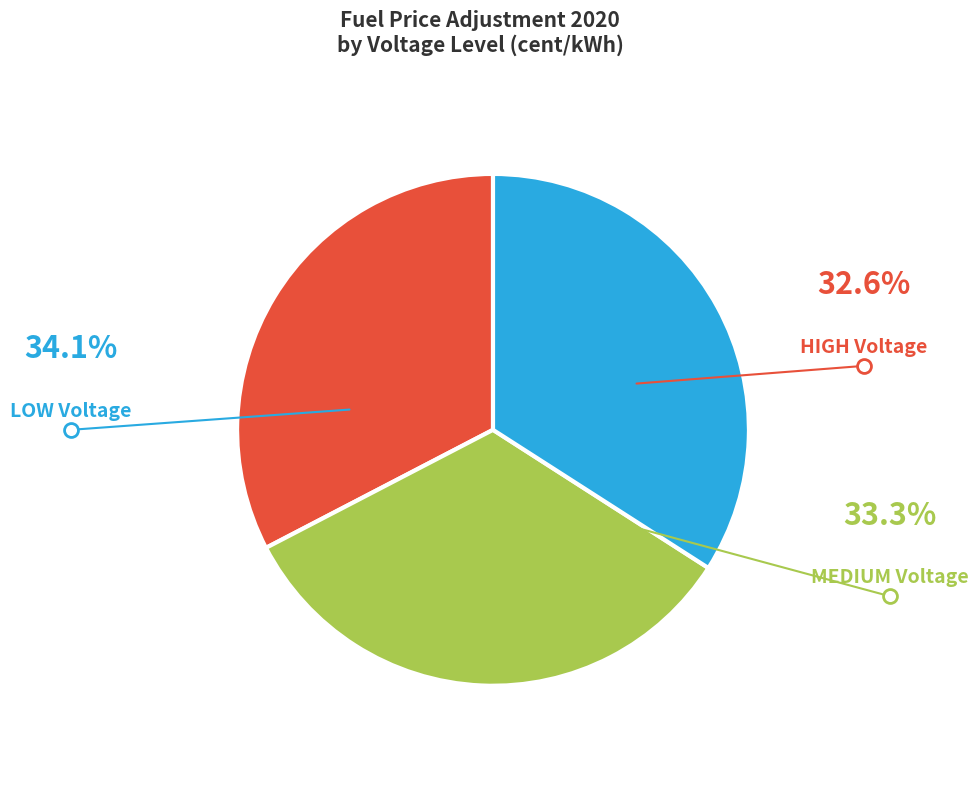

What percentage do HIGH and LOW together represent?

66.7%